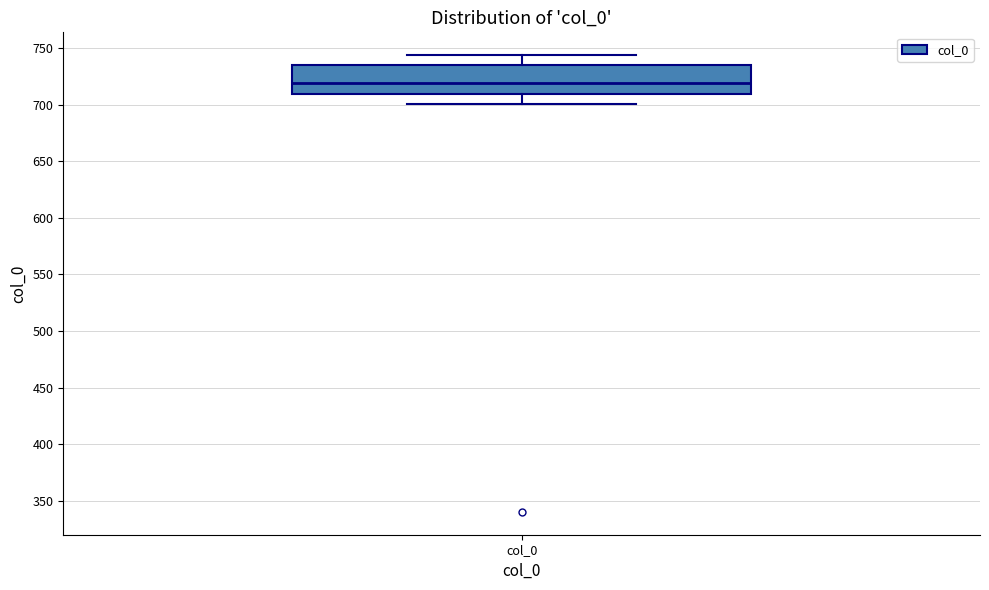

Read this box plot against the y-axis: the position of the median line, the range covered by the box, and the ends of both whiskers. The values are not printed on the chart, so give them approximately, as read against the axis.

median 720, box 710 to 735, whiskers 700 to 745